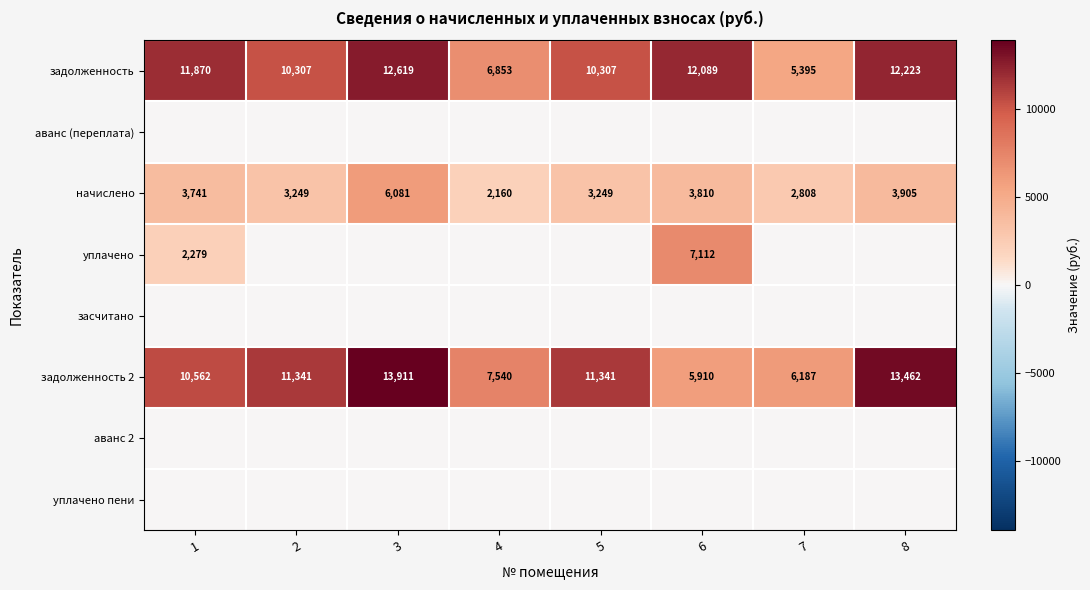

Which has a higher value, 6 or 1?

6